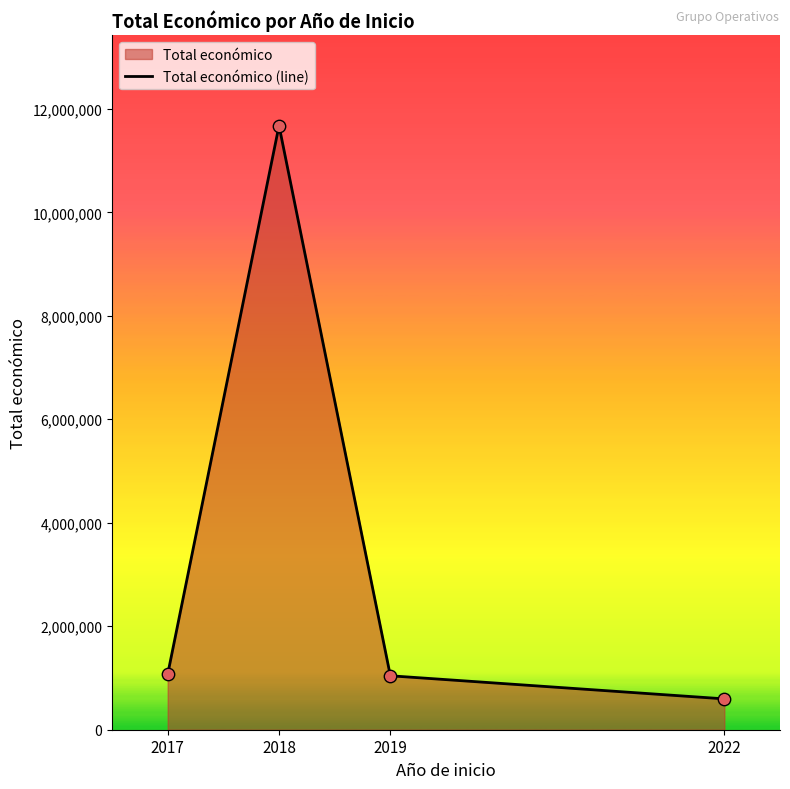

Between 2022 and 2019, which is larger?

2019